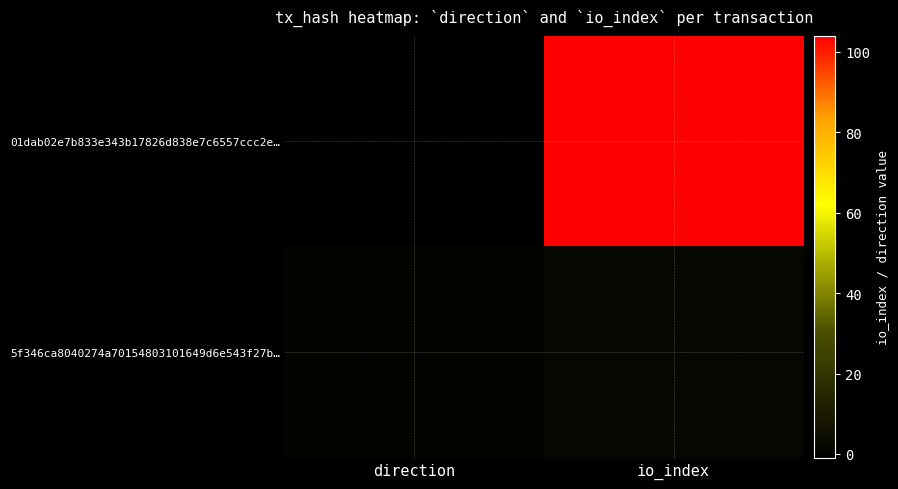

At which category does the chart reach its minimum across all series?

direction